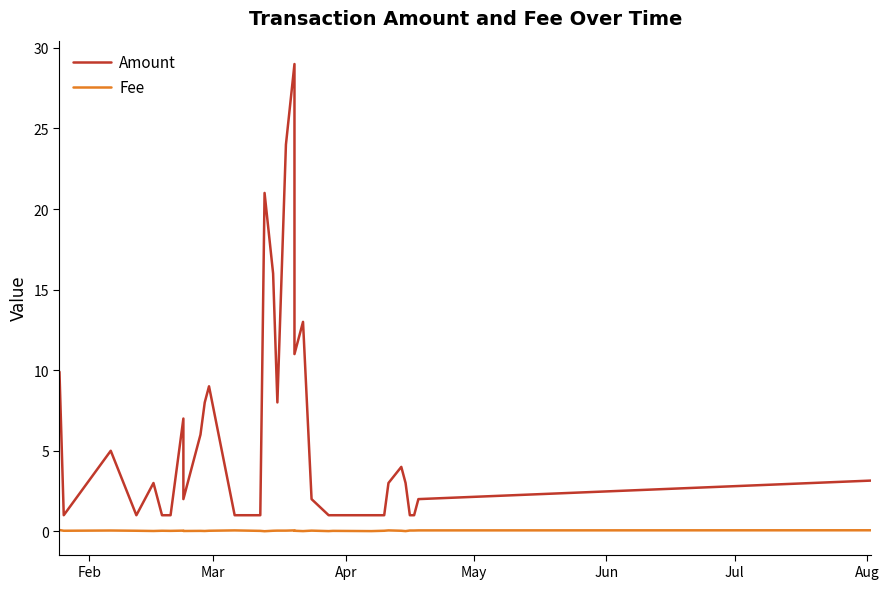

Does the chart display data point markers on the line(s)?

No